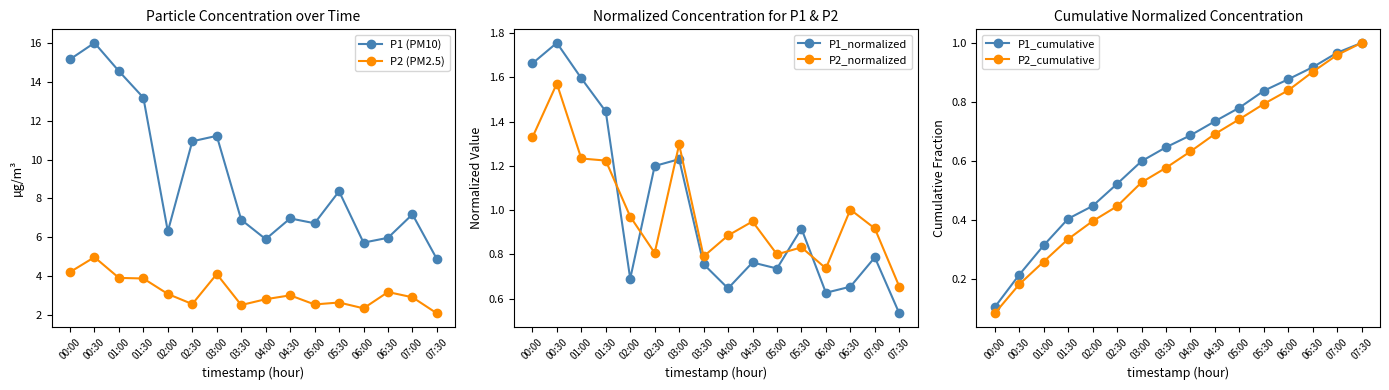

Reading left to right, list all the values displayed in this chart.

P1 (PM10): 15.2	16.0	14.6	13.2	6.3	10.9	11.2	6.9	5.9	7.0	6.7	8.4	5.7	6.0	7.2	4.9
P2 (PM2.5): 4.2	5.0	3.9	3.9	3.1	2.5	4.1	2.5	2.8	3.0	2.5	2.6	2.3	3.2	2.9	2.1
P1_normalized: 1.7	1.8	1.6	1.4	0.7	1.2	1.2	0.8	0.6	0.8	0.7	0.9	0.6	0.7	0.8	0.5
P2_normalized: 1.3	1.6	1.2	1.2	1.0	0.8	1.3	0.8	0.9	0.9	0.8	0.8	0.7	1.0	0.9	0.7
P1_cumulative: 0.1	0.2	0.3	0.4	0.4	0.5	0.6	0.6	0.7	0.7	0.8	0.8	0.9	0.9	1.0	1.0
P2_cumulative: 0.1	0.2	0.3	0.3	0.4	0.4	0.5	0.6	0.6	0.7	0.7	0.8	0.8	0.9	1.0	1.0